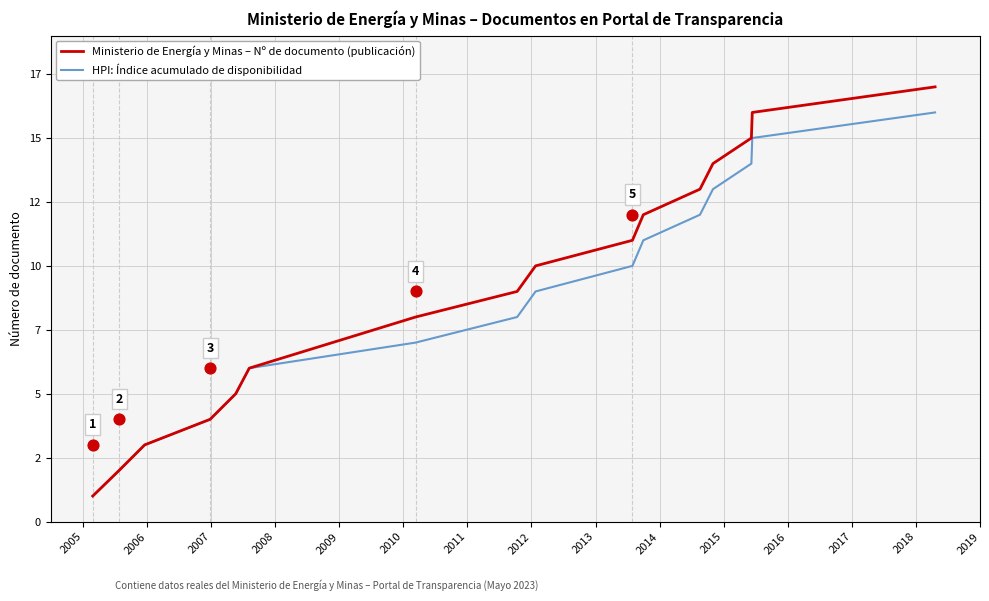

At how many categories does at least one series exceed 8?

9